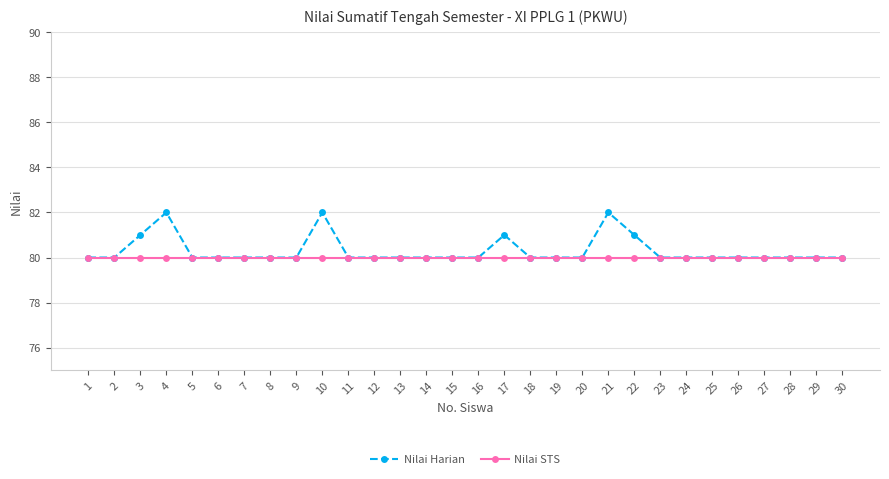

Does the chart have visible grid lines?

Yes